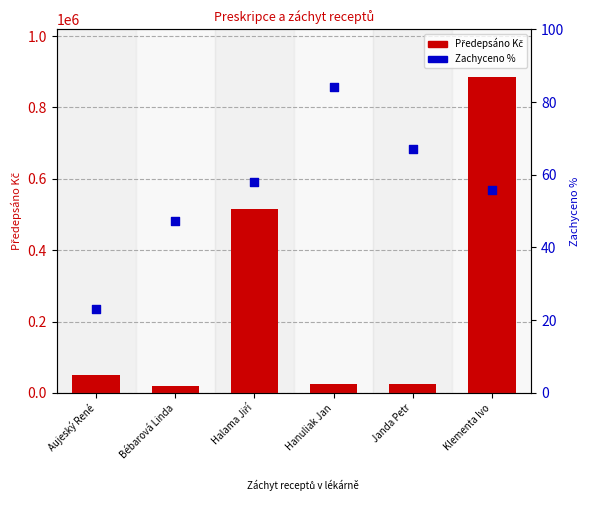

Which series has the largest total across all categories?

Předepsáno Kč